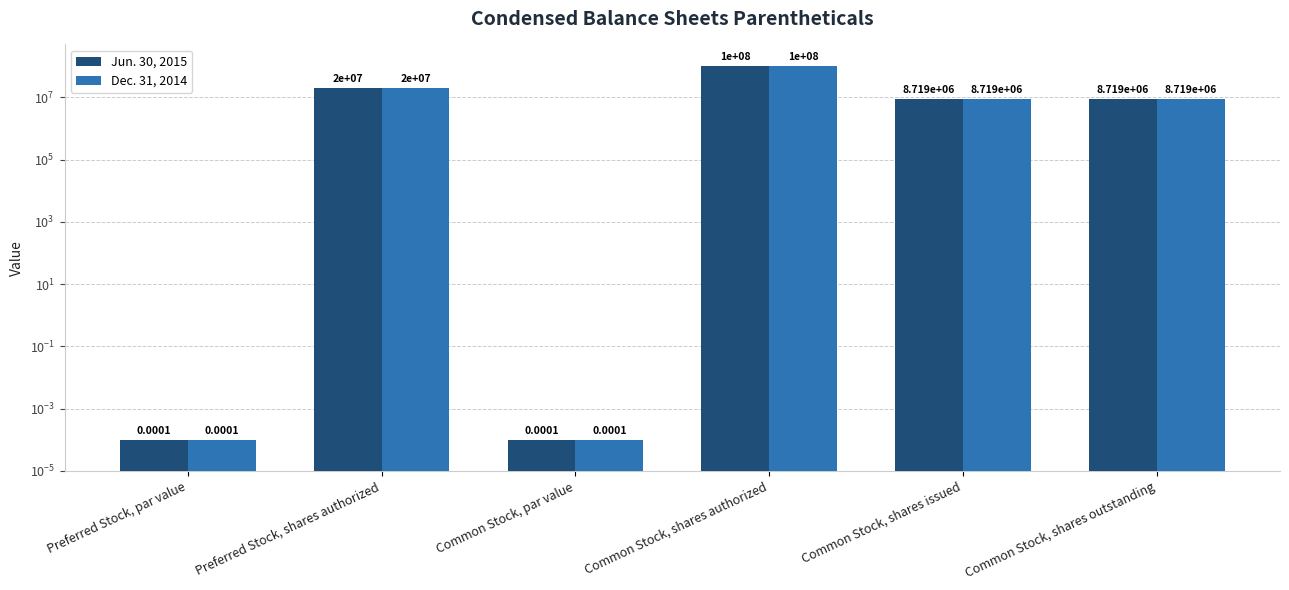

At which label does Jun. 30, 2015 reach its peak?

Common Stock, shares authorized